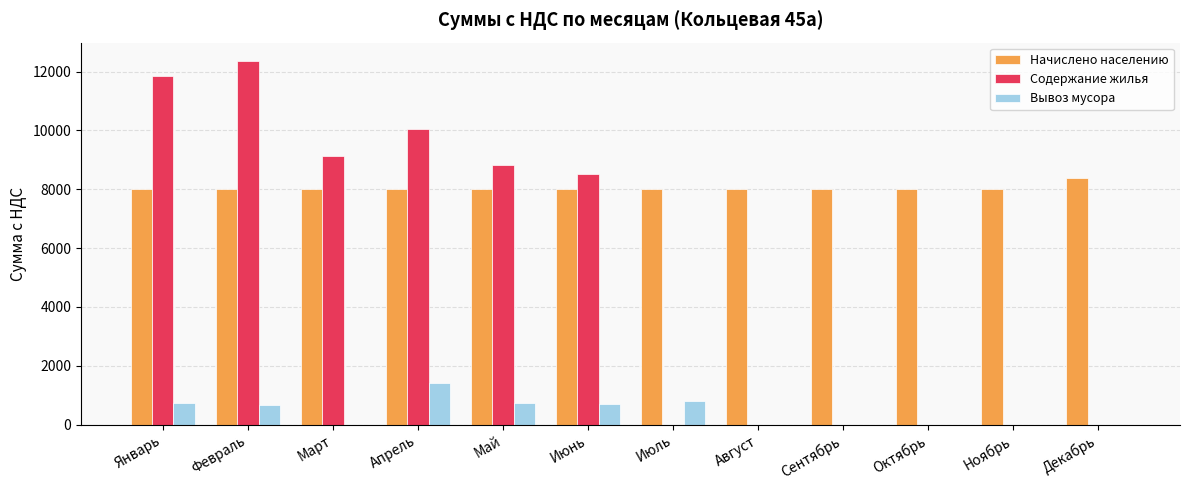

Which series changed the most between Март and Ноябрь?

Содержание жилья